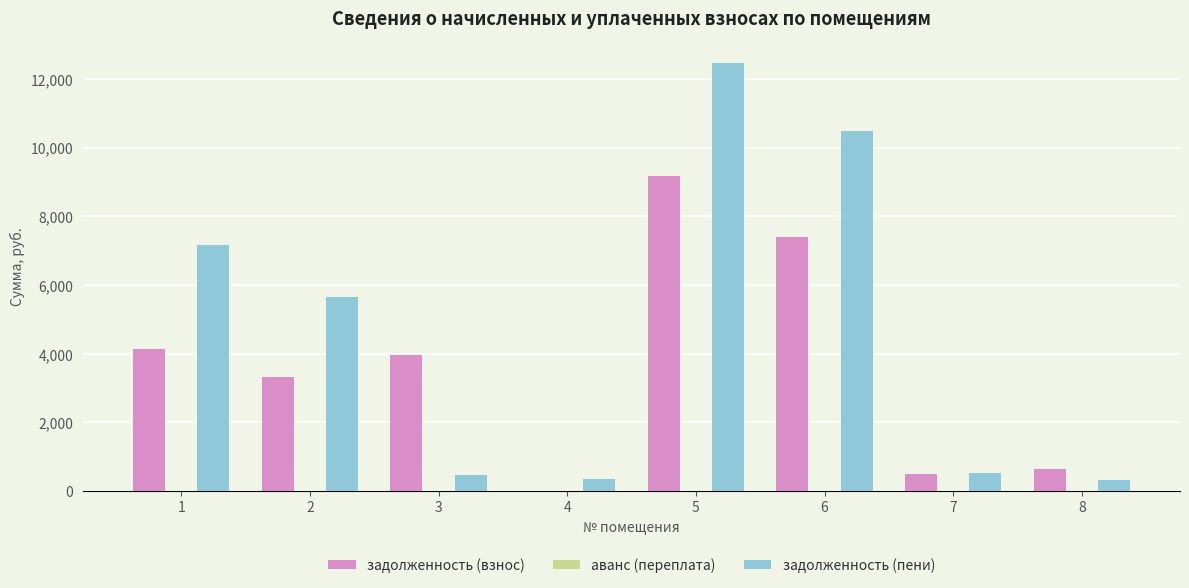

True or false: задолженность (пени) has a value of 8183.2 at 2.

False